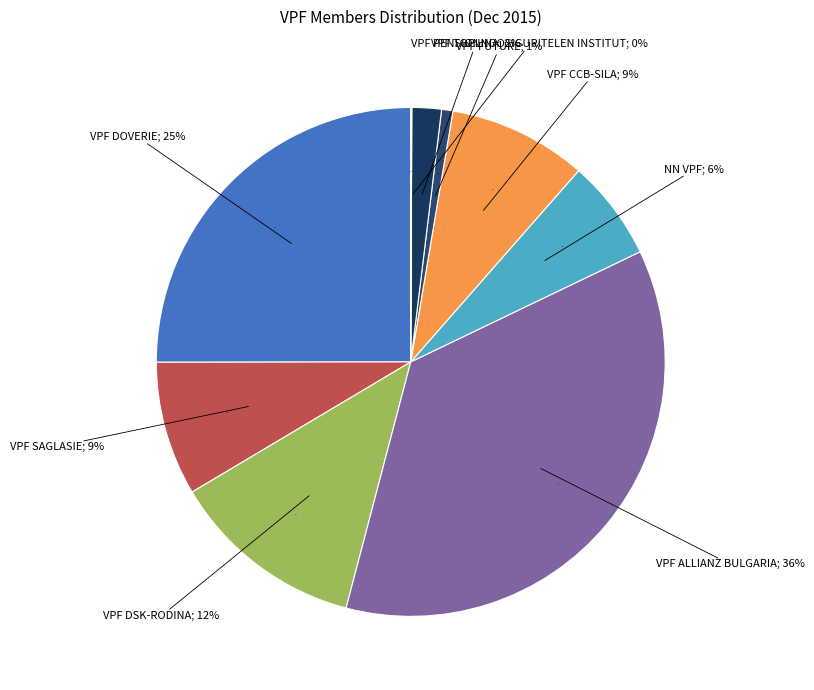

To the nearest percent, what portion does VPF SAGLASIE represent?

9%